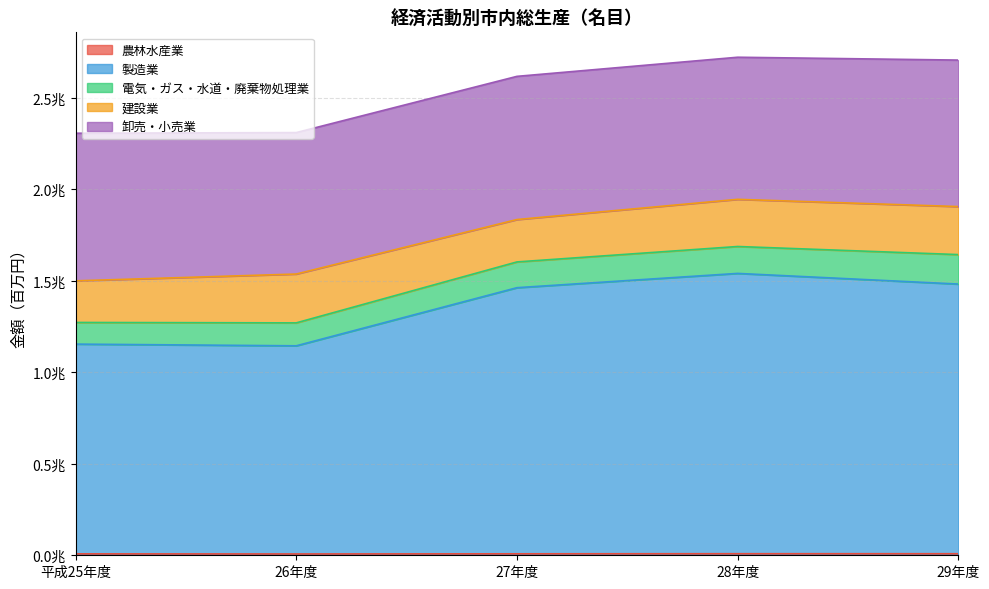

The 農林水産業 series shows 8466.1 at 29年度. True or false?

True